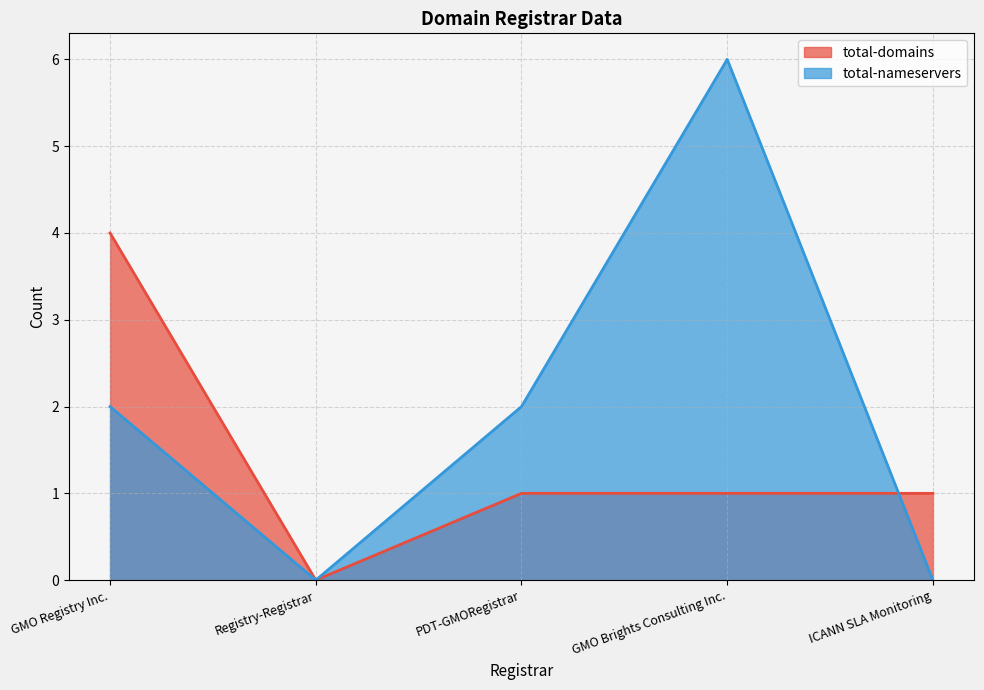

Count the number of categories in the chart.

5